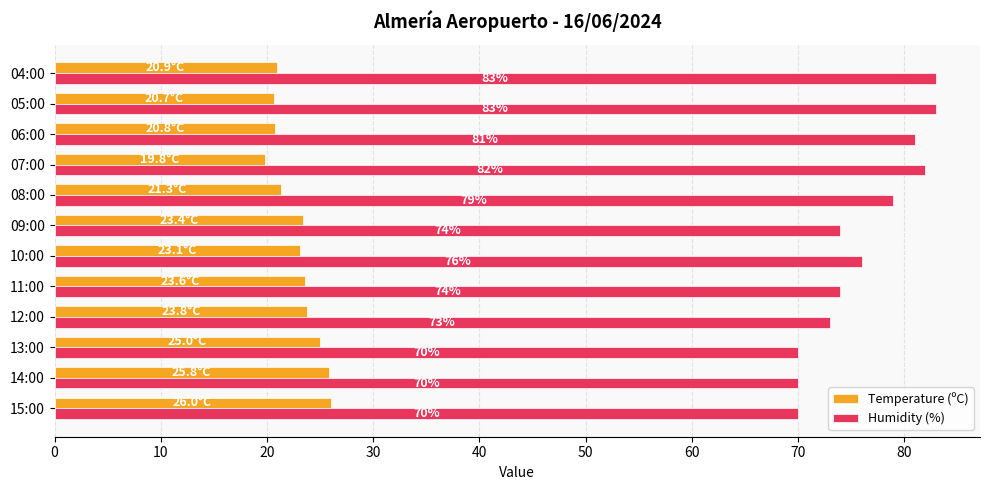

What is the difference between the maximum and minimum values in the Temperature (ºC) series?

6.2